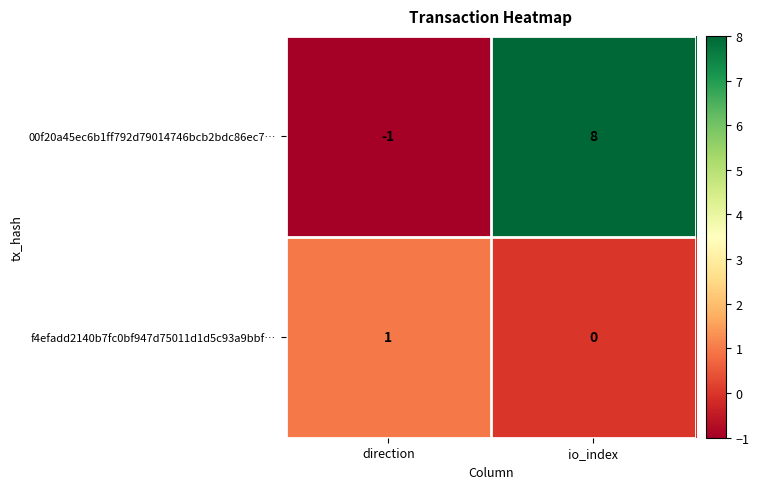

What is the greatest value displayed?

8